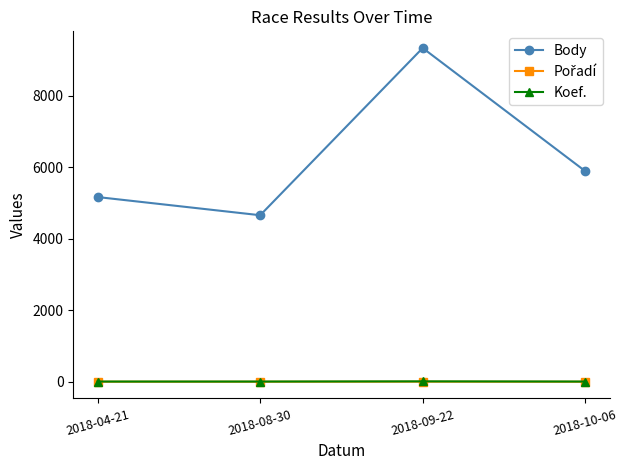

At which category is the sum across all series the highest?

2018-09-22